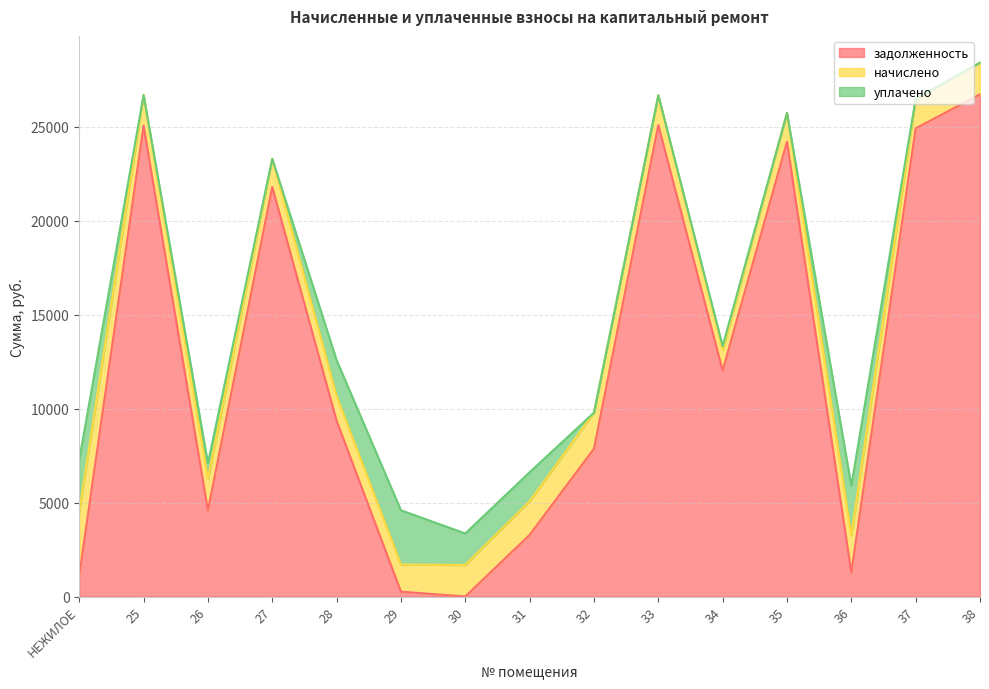

True or false: задолженность has a value of 43387.5 at 25.

False